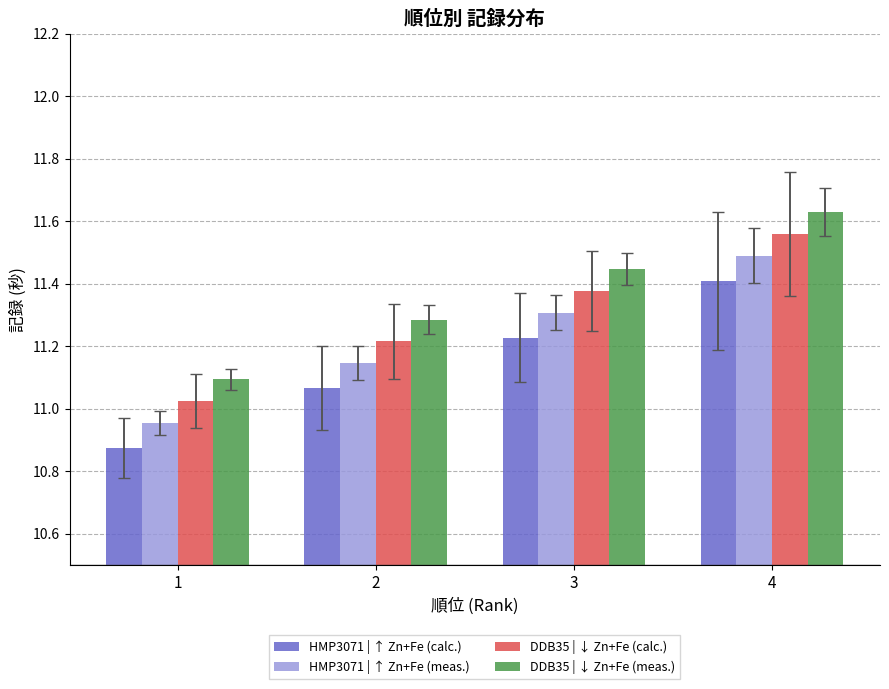

At 4, list the series in order from smallest to largest.

HMP3071 | ↑ Zn+Fe (calc.), HMP3071 | ↑ Zn+Fe (meas.), DDB35 | ↓ Zn+Fe (calc.), DDB35 | ↓ Zn+Fe (meas.)